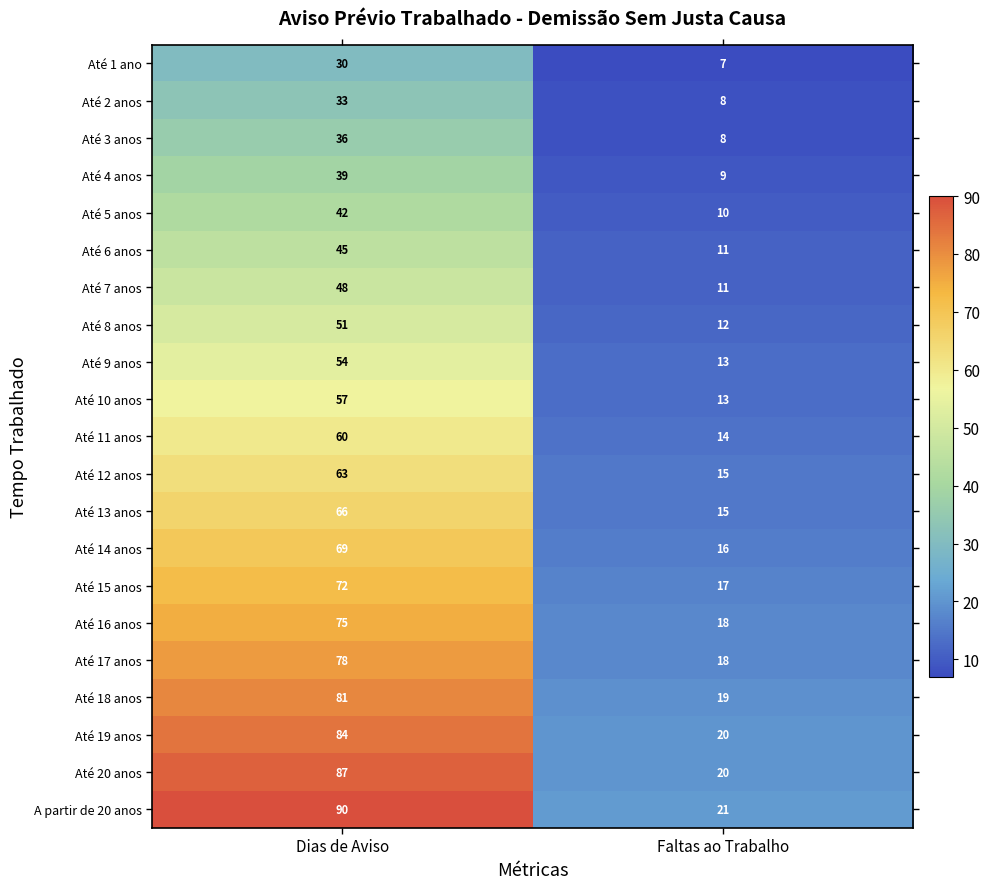

List the series in order of their peak value, highest first.

A partir de 20 anos, Até 20 anos, Até 19 anos, Até 18 anos, Até 17 anos, Até 16 anos, Até 15 anos, Até 14 anos, Até 13 anos, Até 12 anos, Até 11 anos, Até 10 anos, Até 9 anos, Até 8 anos, Até 7 anos, Até 6 anos, Até 5 anos, Até 4 anos, Até 3 anos, Até 2 anos, Até 1 ano